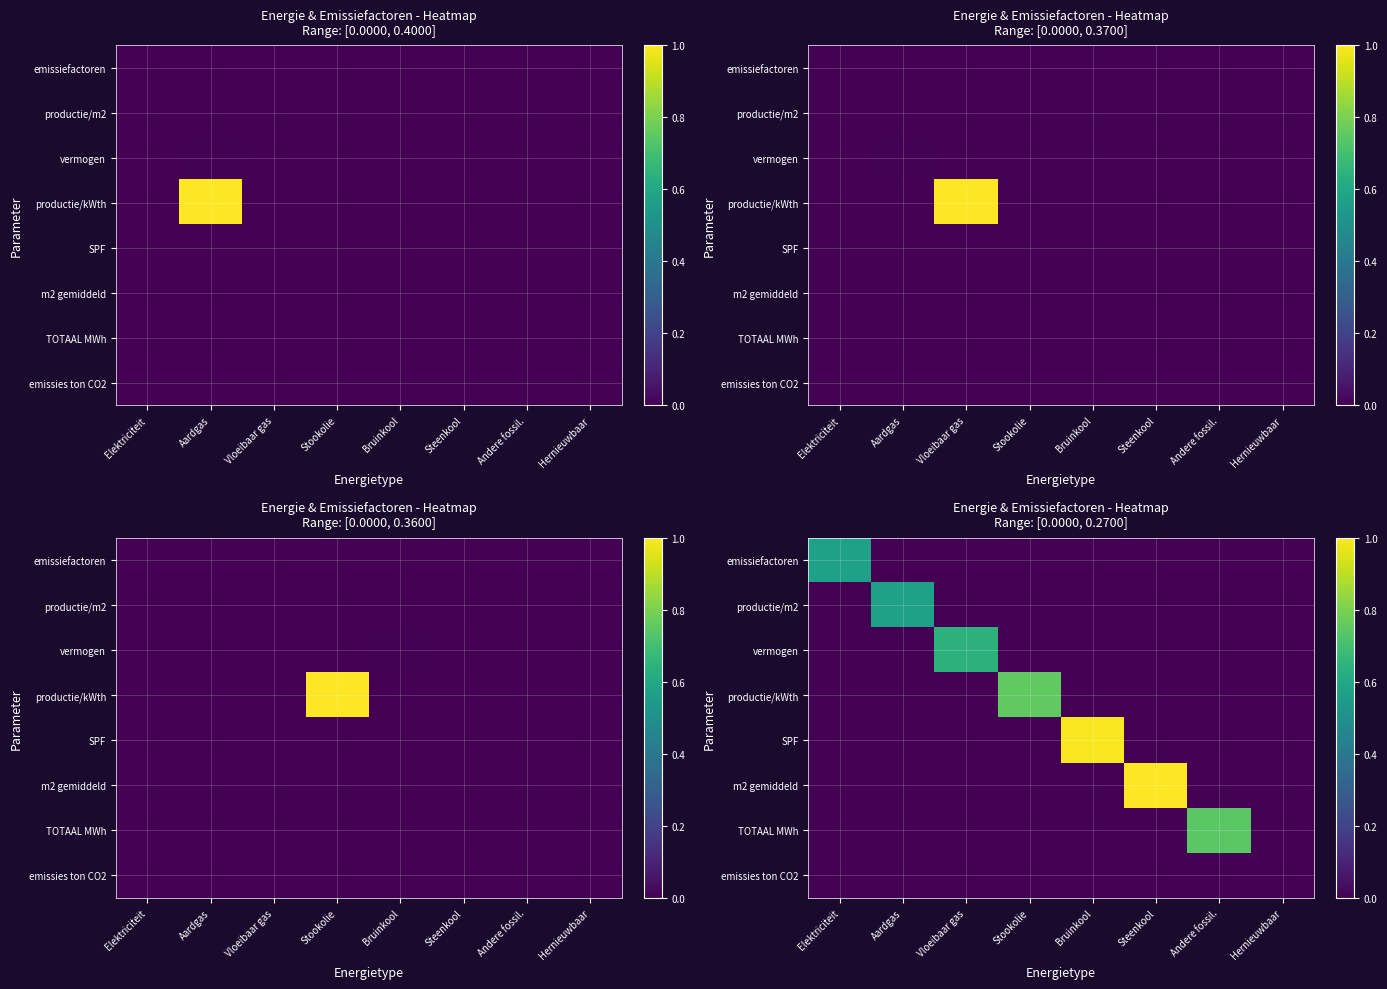

Is the value of productie/m2 at Stookolie greater than the value of emissiefactoren at Aardgas?

No